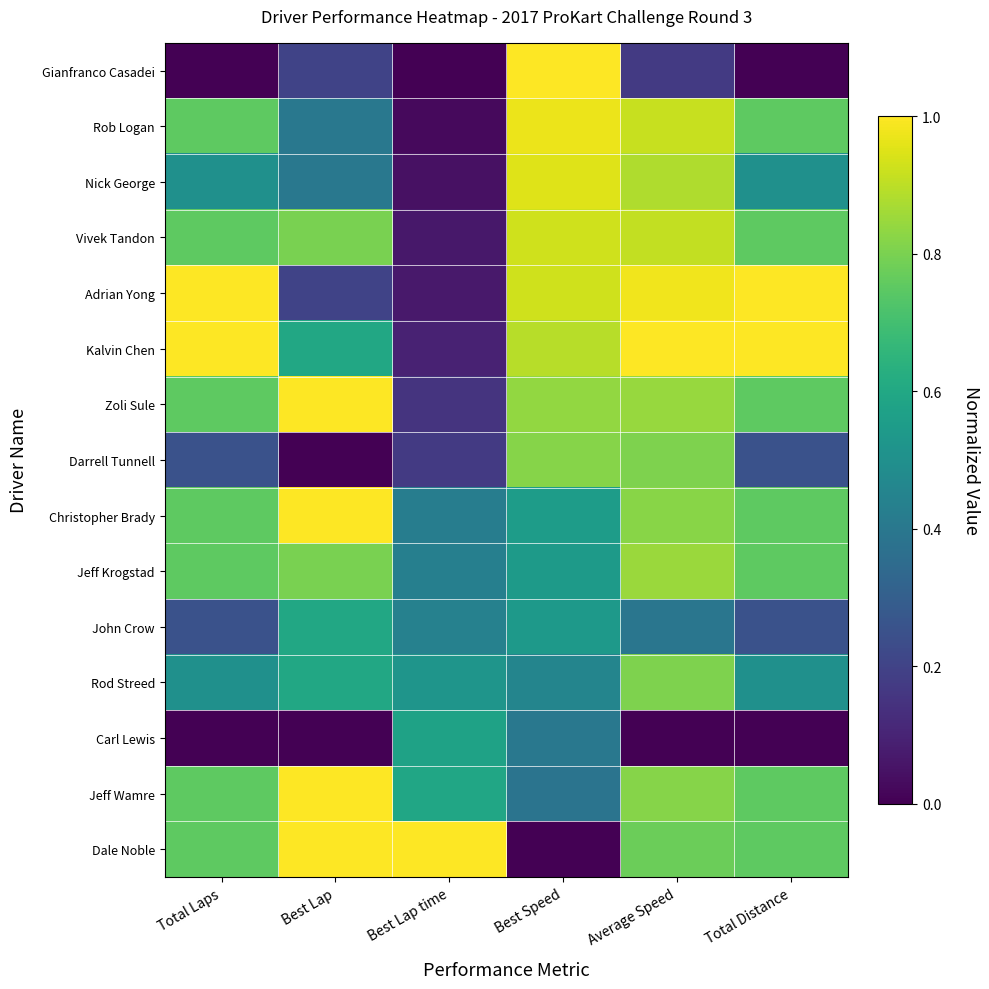

At Total Laps, list the series in order from largest to smallest.

Adrian Yong, Kalvin Chen, Rob Logan, Vivek Tandon, Zoli Sule, Christopher Brady, Jeff Krogstad, Jeff Wamre, Dale Noble, Nick George, Rod Streed, Darrell Tunnell, John Crow, Gianfranco Casadei, Carl Lewis